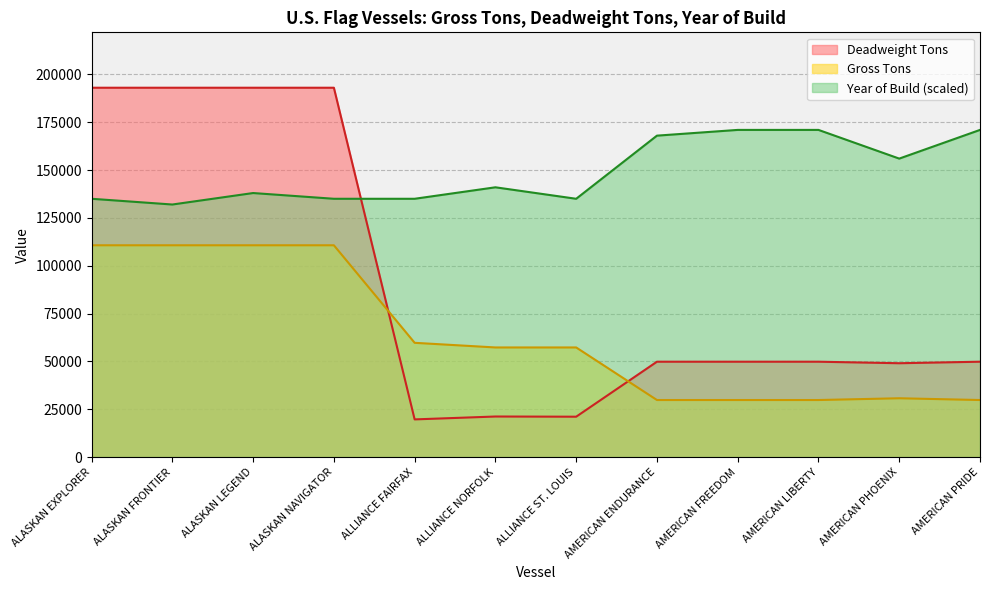

Which series has the largest total across all categories?

Year of Build (scaled)